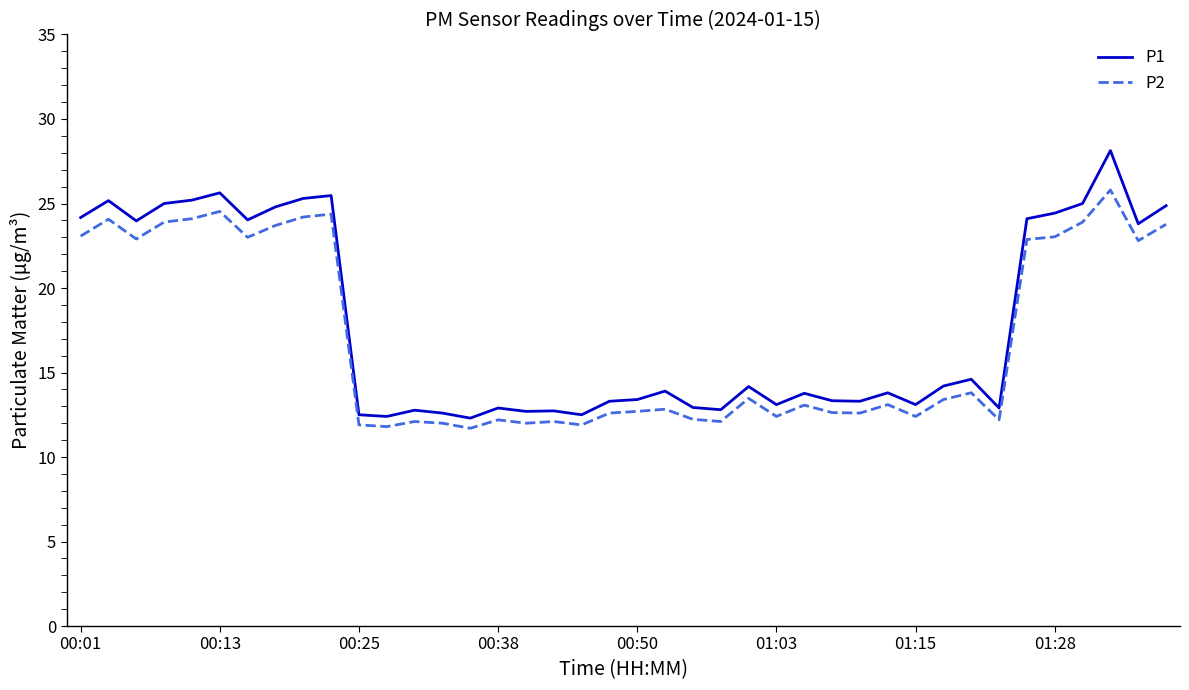

What is the lowest value of the P1 series?

12.3